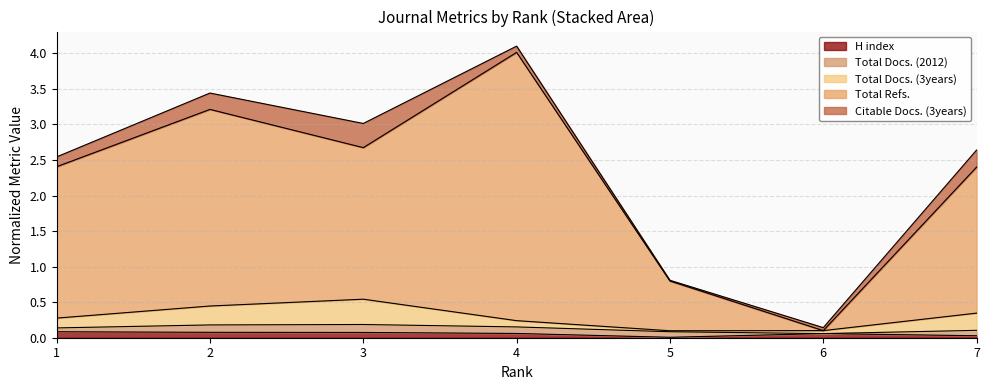

True or false: H index and Total Refs. intersect in this chart.

False